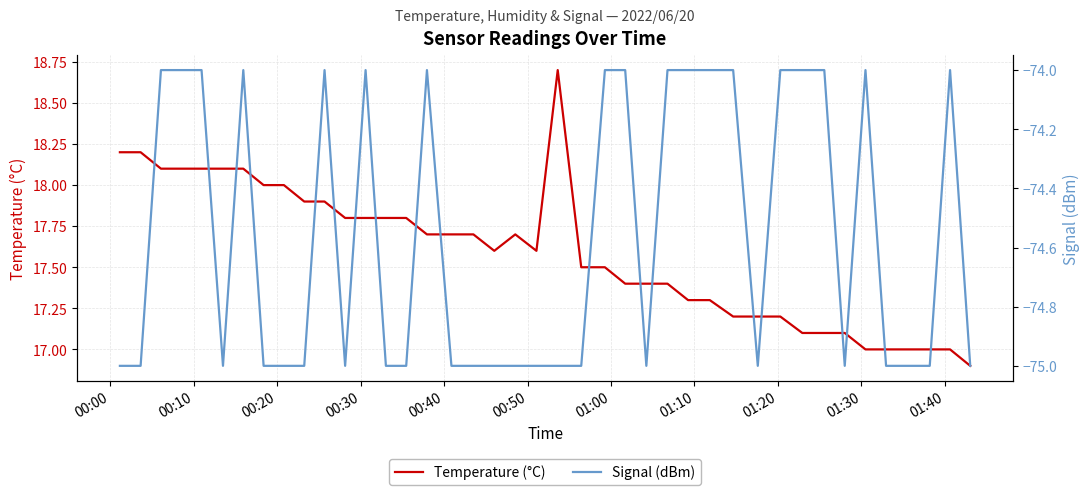

Which series has the widest spread of values?

Temperature (°C)